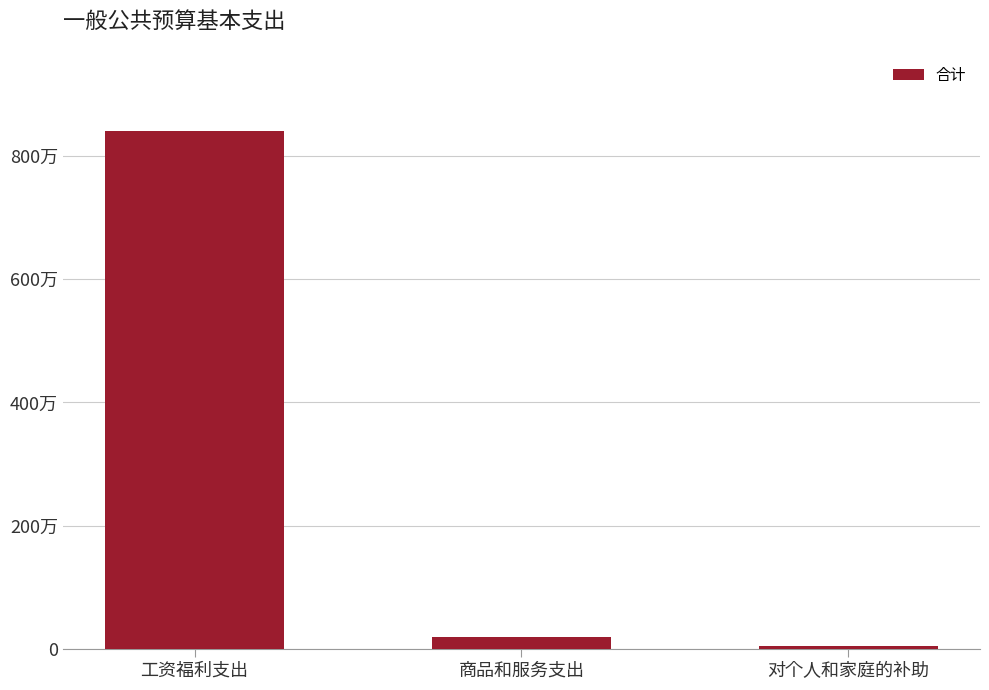

Does the chart contain any negative values?

No